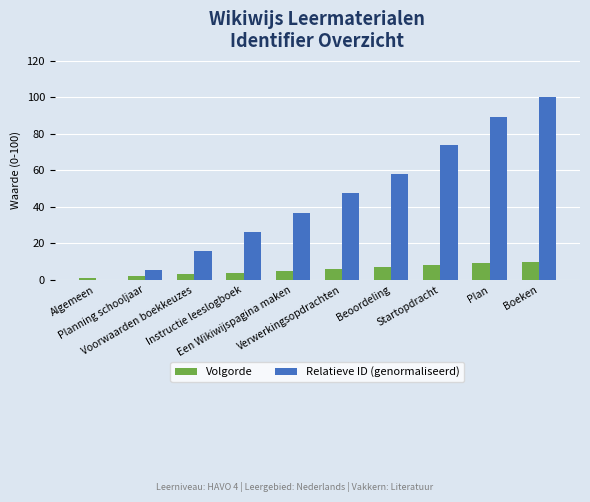

Which series has the largest total across all categories?

Relatieve ID (genormaliseerd)